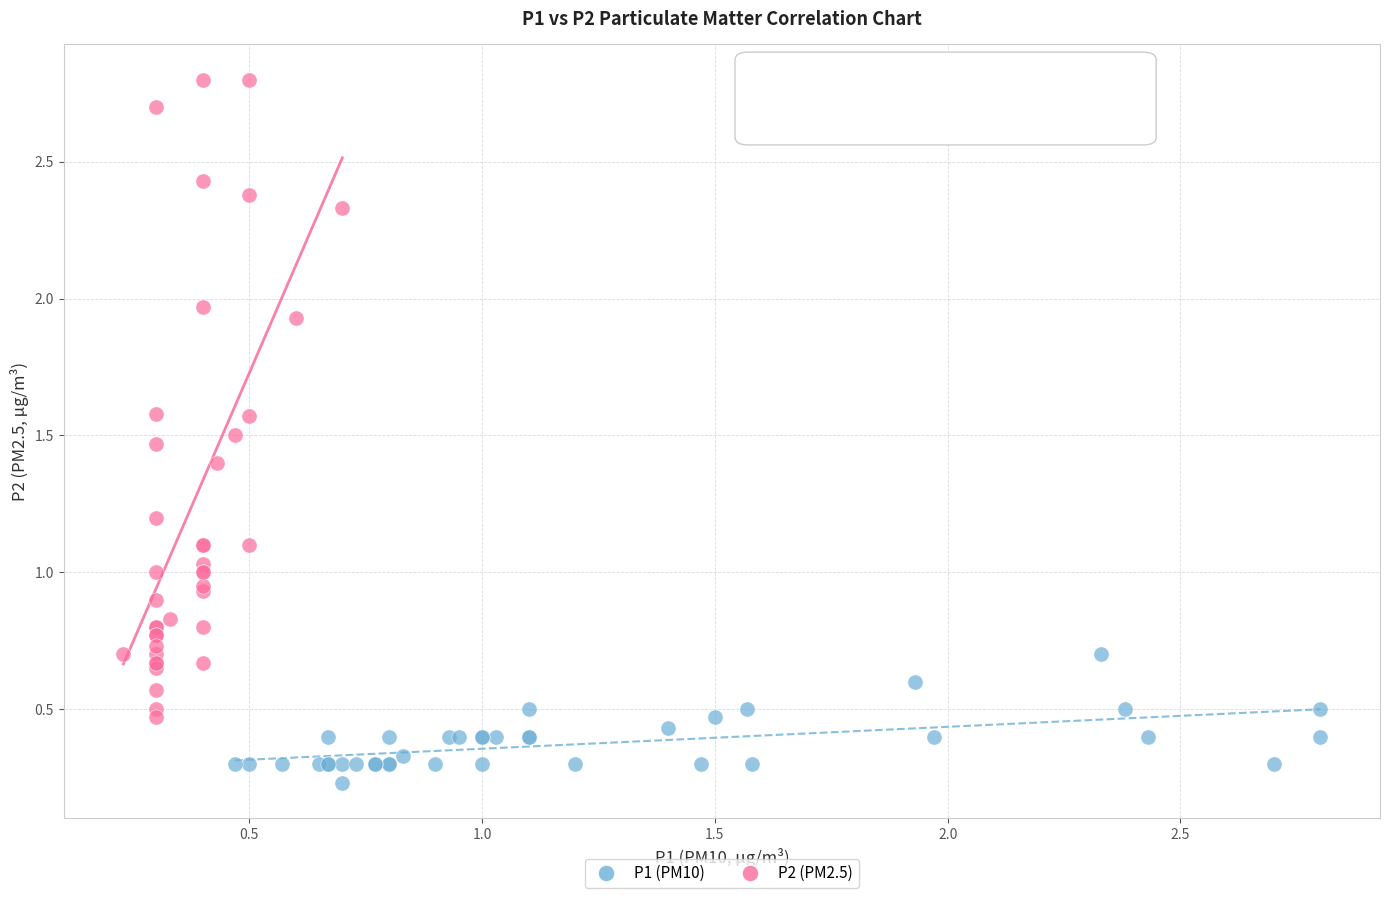

Which series contains the highest Y value?

P2 (PM2.5)